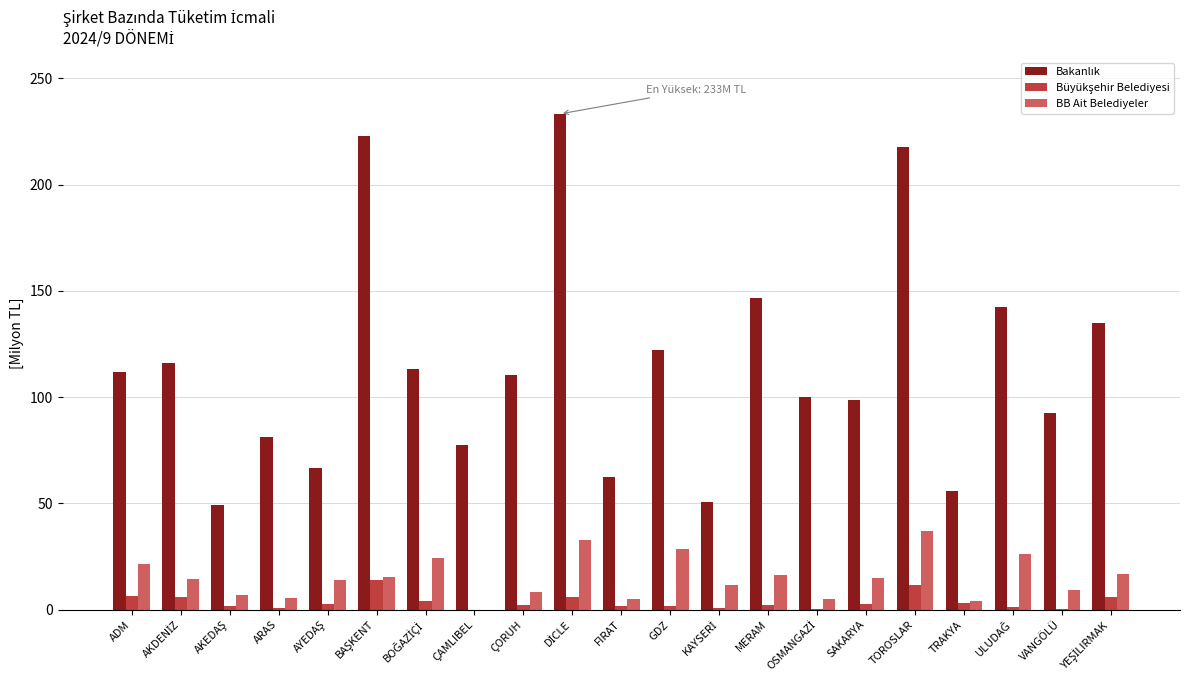

What is the sum of all BB Ait Belediyeler values?

318.7